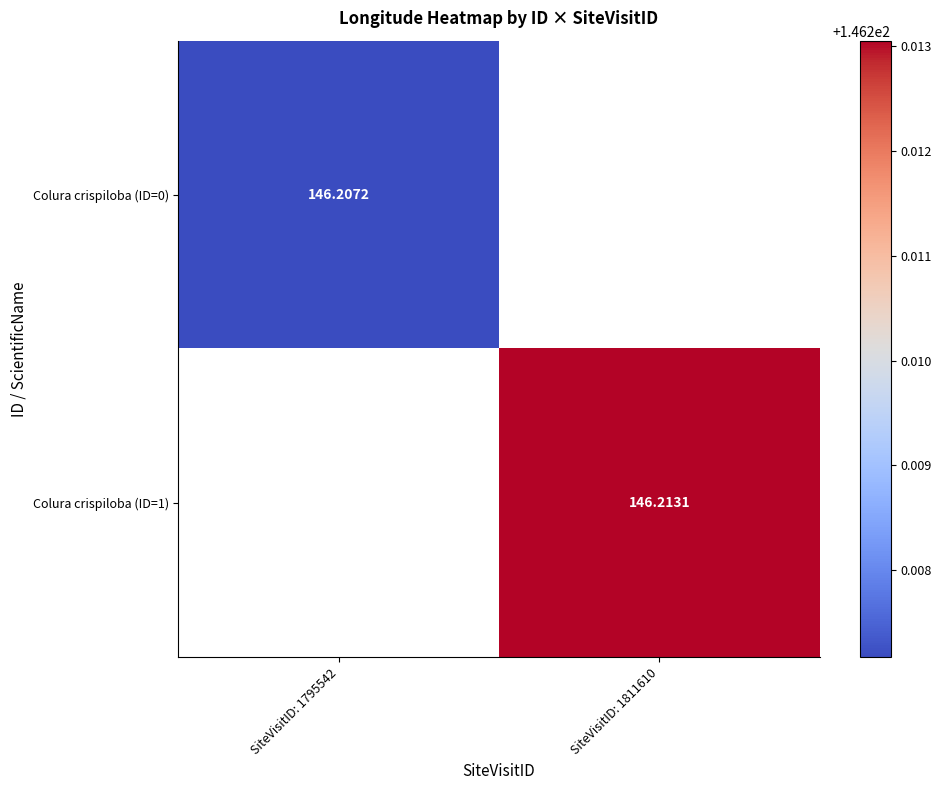

What is the smallest value displayed?

146.2